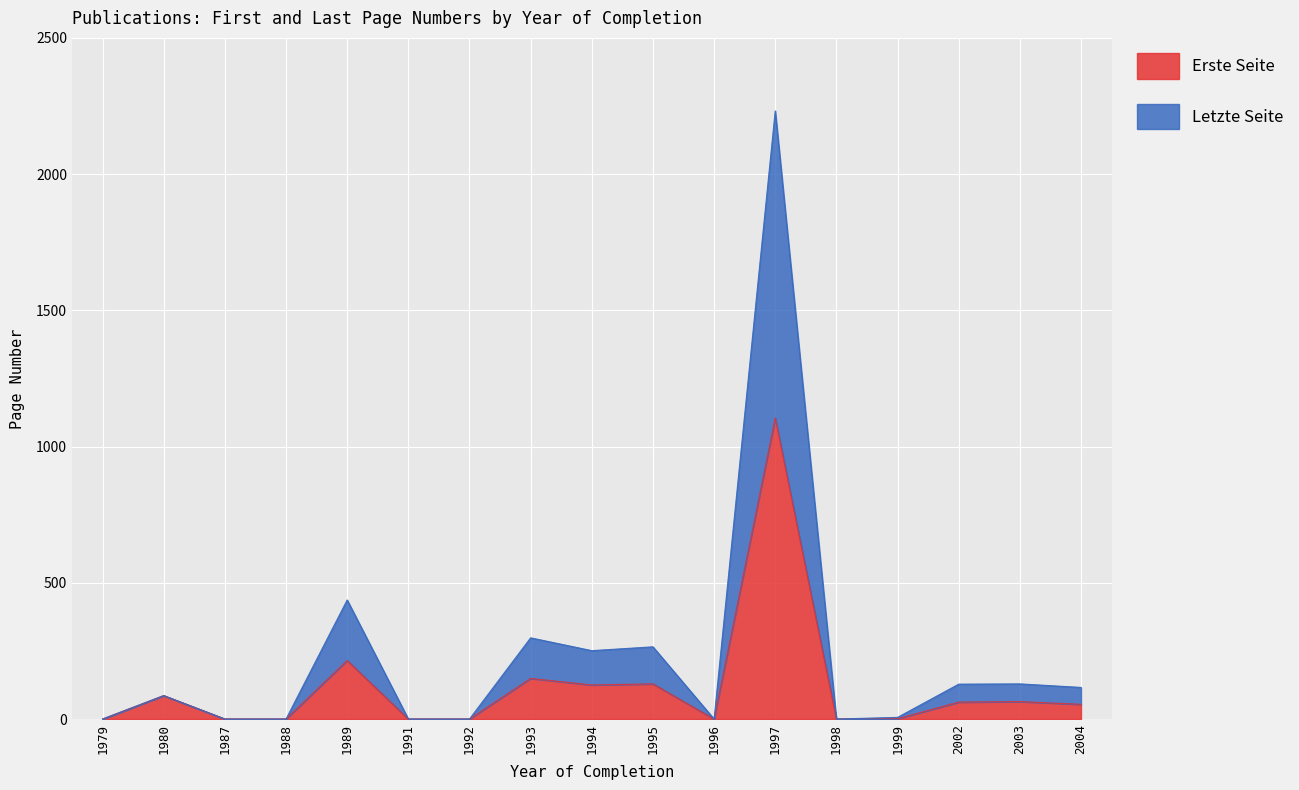

At 1995, list the series in order from largest to smallest.

Letzte Seite, Erste Seite